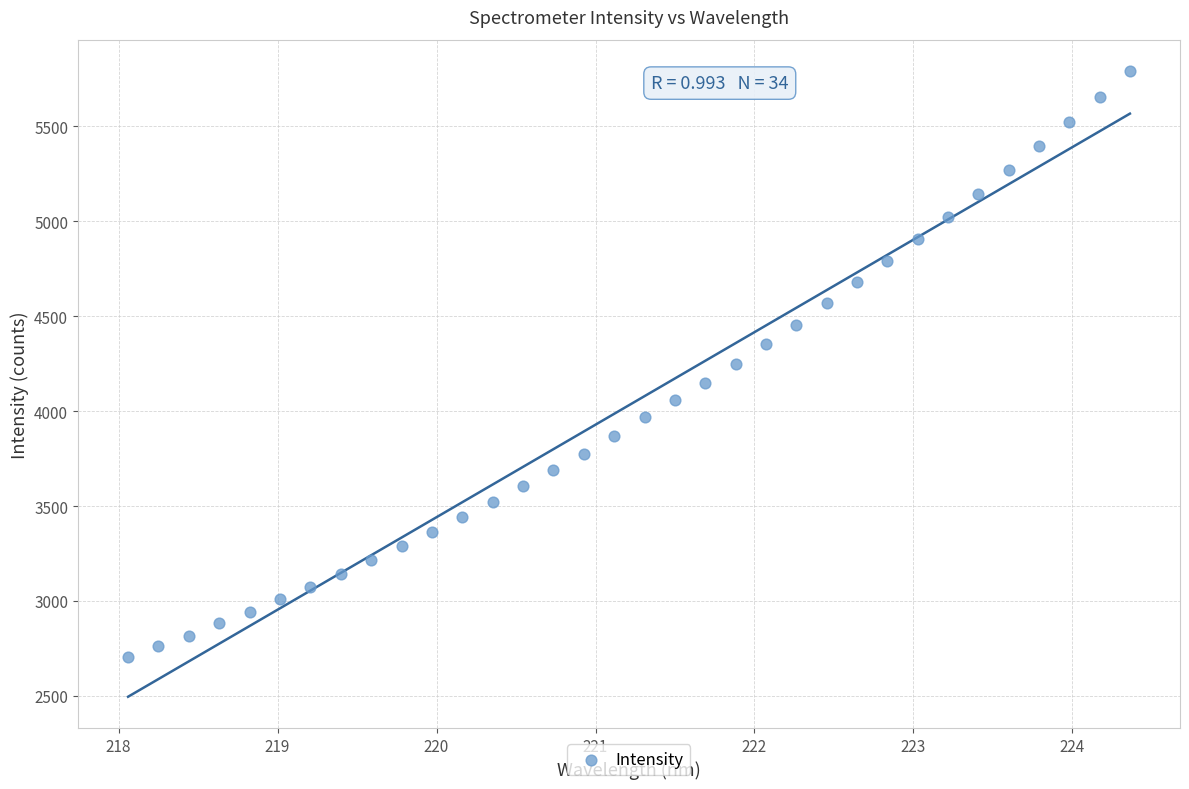

What is the range of X values (max minus min)?

6.3